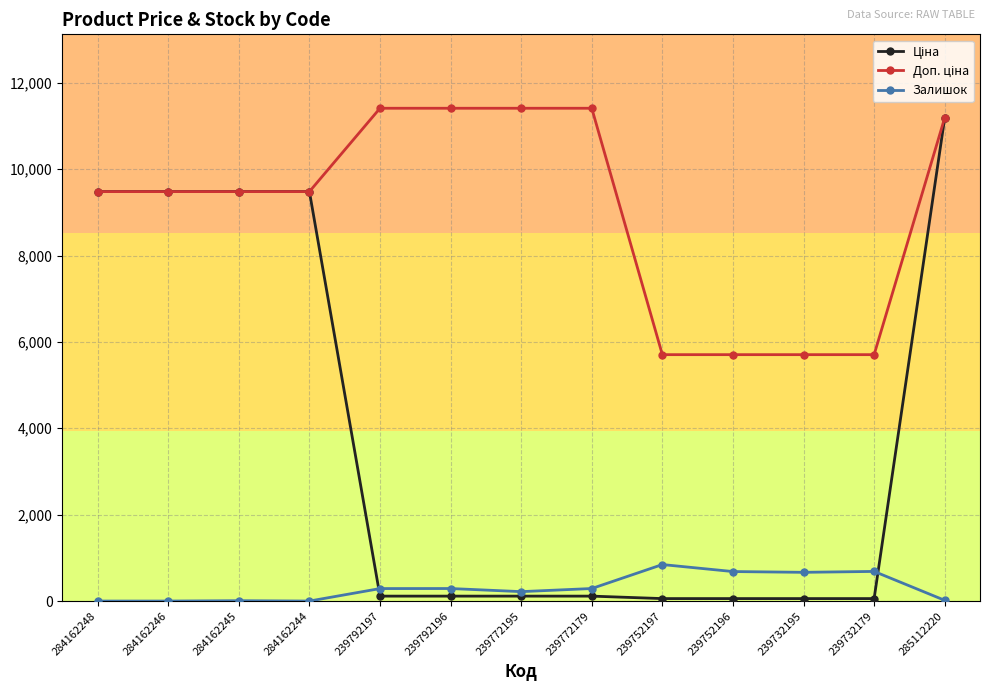

What is the maximum value for Залишок?

845.0